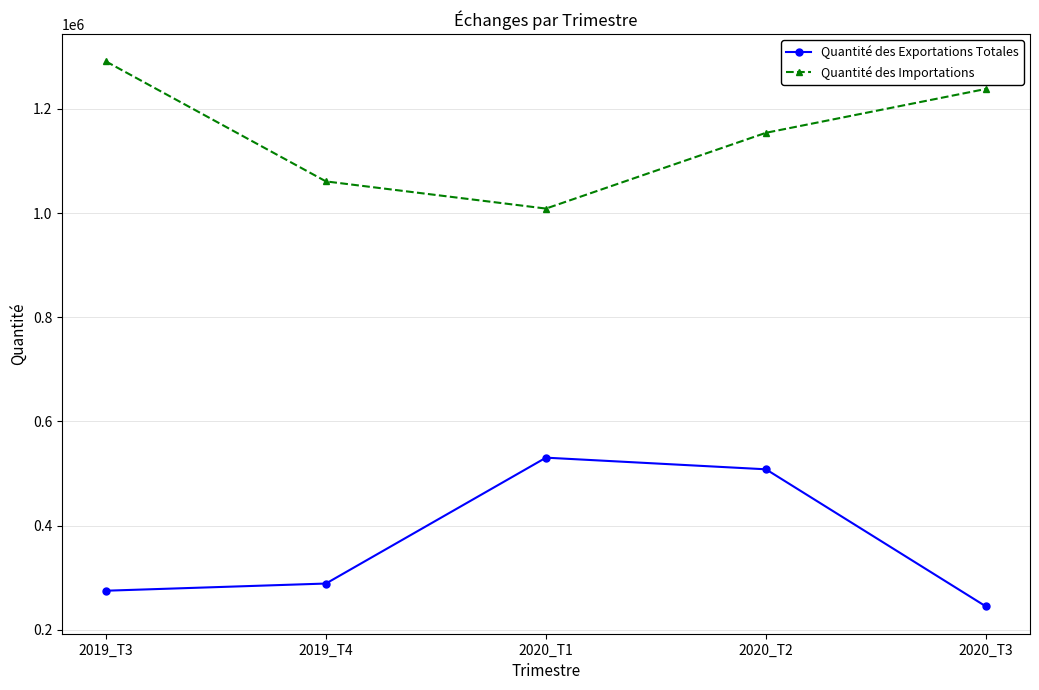

How many series are shown in this chart?

2